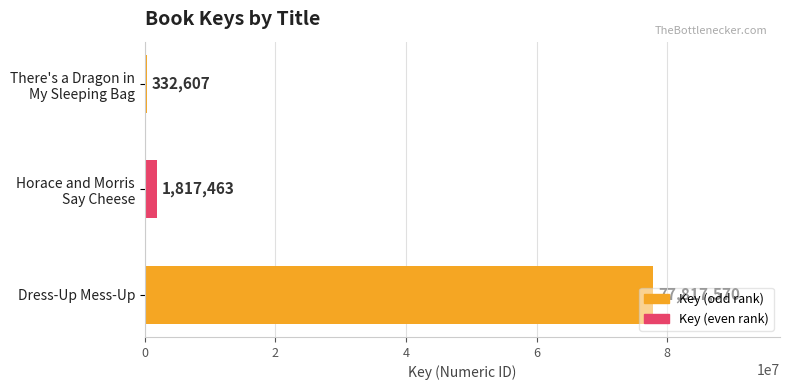

Are the bars grouped side by side (vs. stacked)?

No